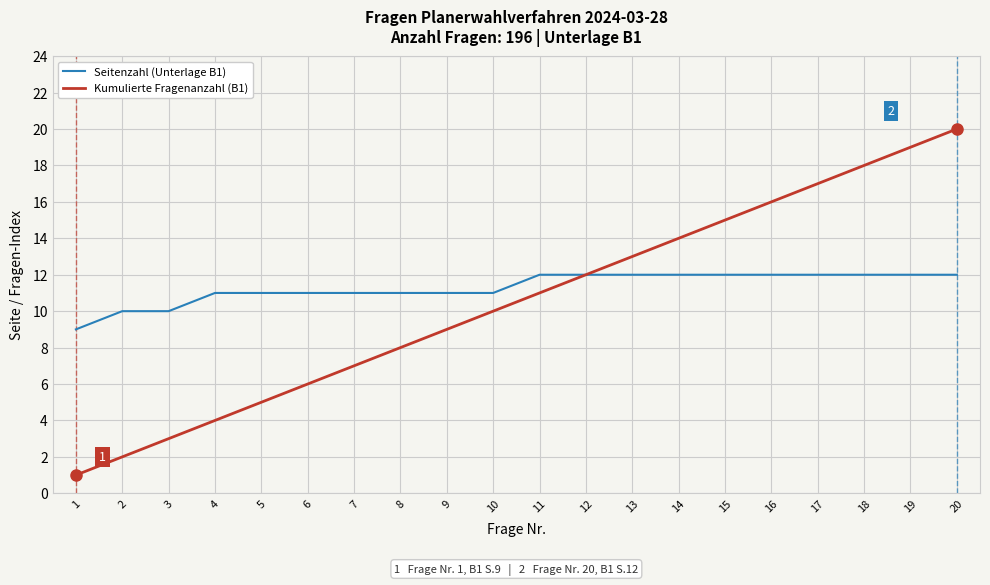

At which category is the sum across all series the highest?

20